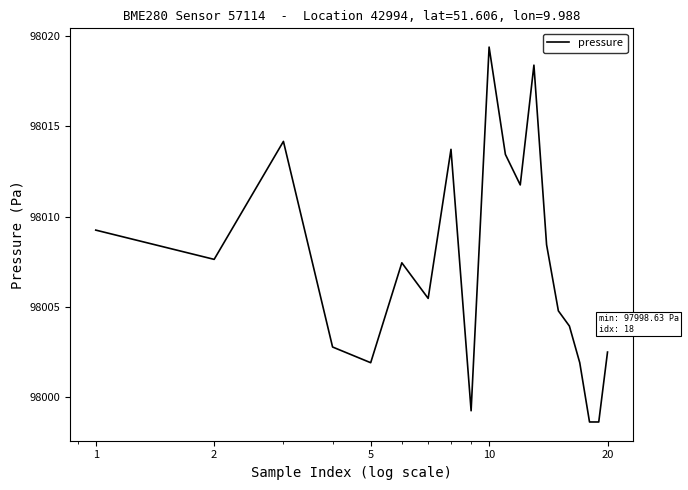

What is the minimum value shown in the chart?

97998.6